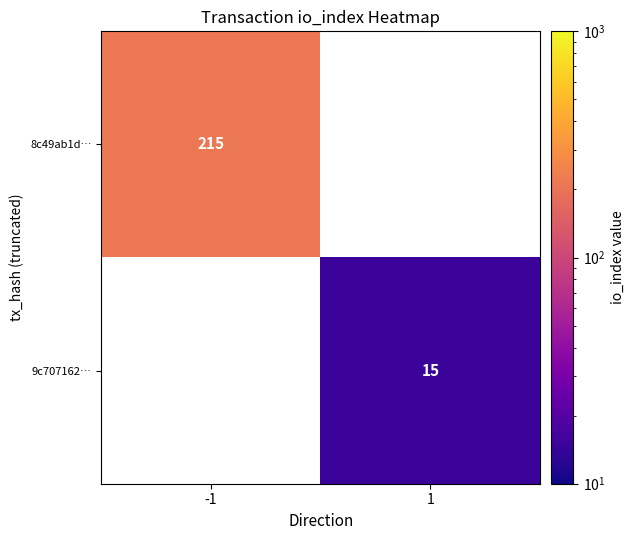

Between 1 and -1, which is larger?

-1